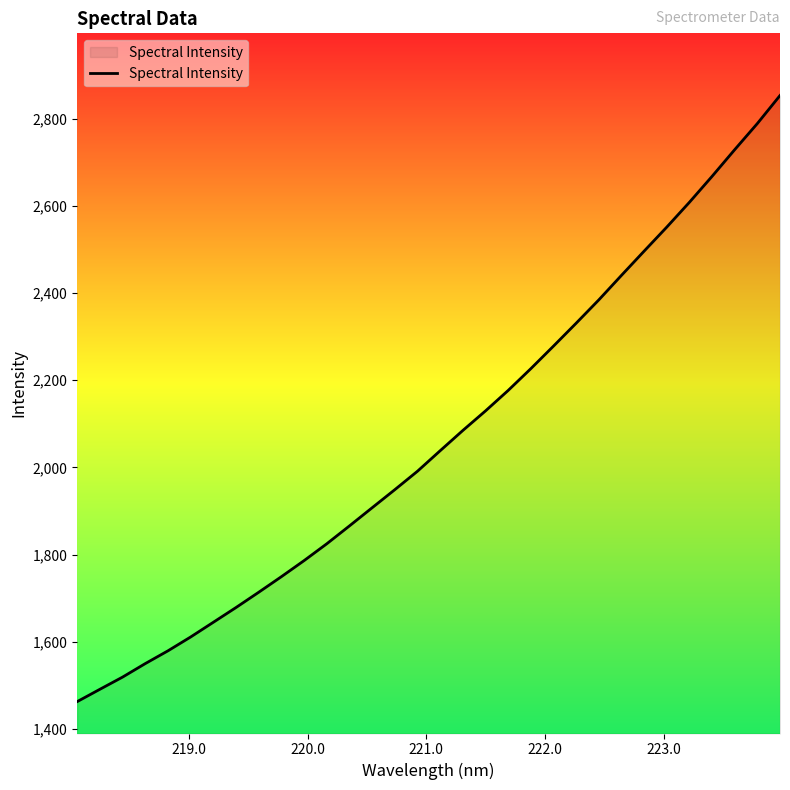

What is the average value?

2065.7